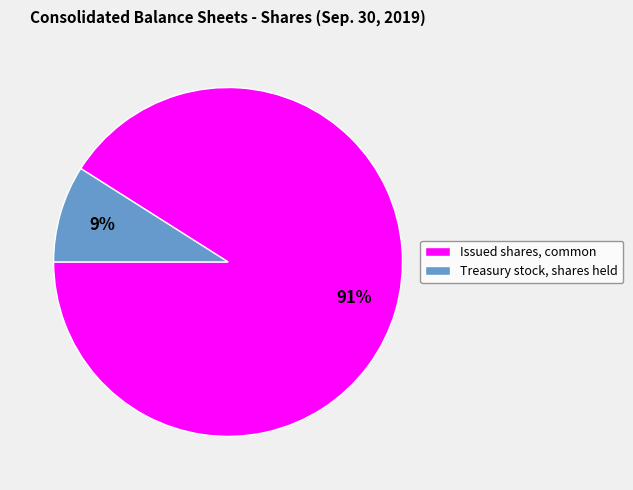

True or false: Issued shares, common accounts for 91% of the total.

True